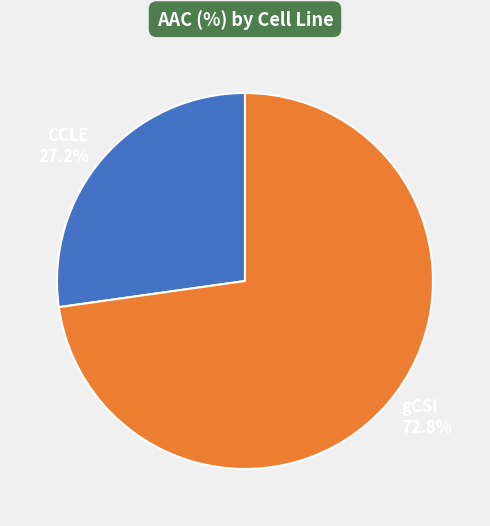

Does any single category account for the majority?

Yes